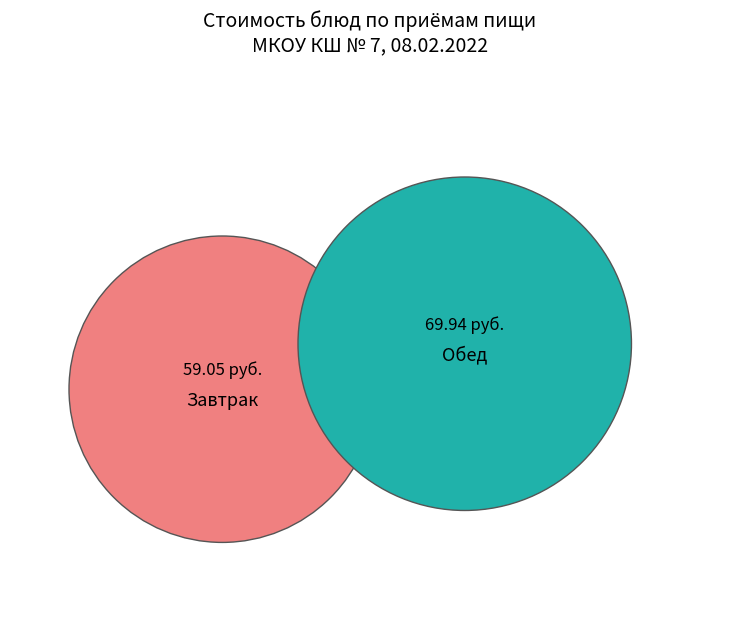

Is it true that Хлеб пшеничный (обед) is 1% of the pie?

False